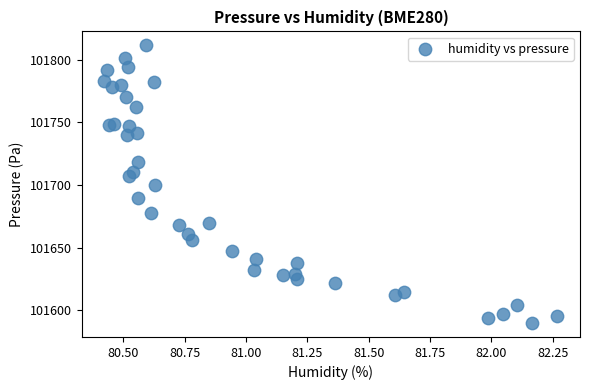

What is the range of Y values (max minus min)?

221.8